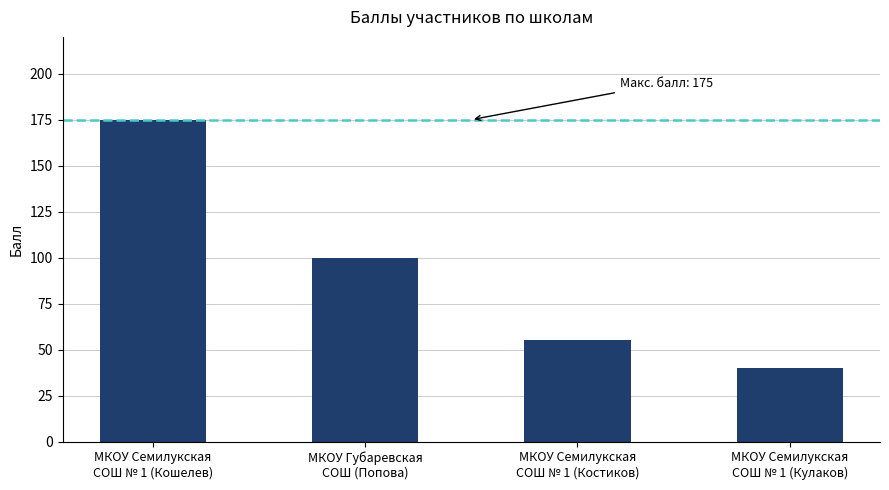

What is the sum of the values at МКОУ Семилукская
СОШ № 1 (Кошелев) and МКОУ Губаревская
СОШ (Попова)?

275